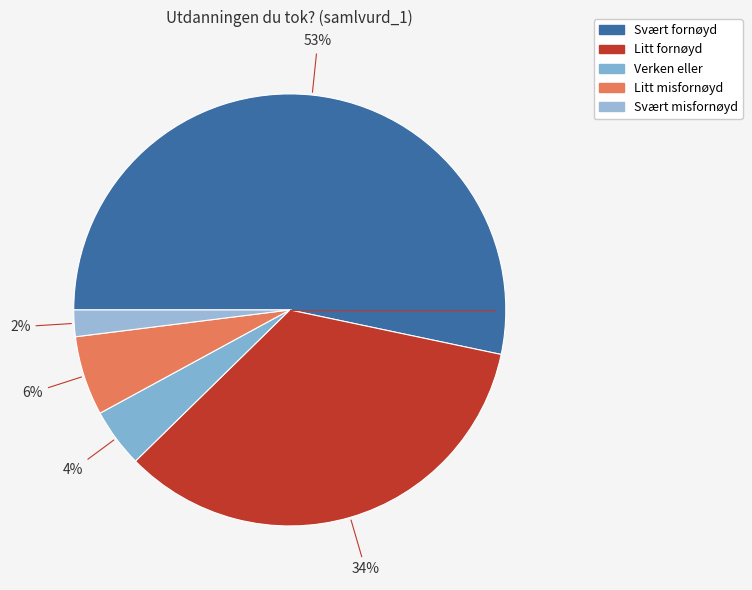

What is the change in value from Svært fornøyd to Litt fornøyd?

-0.2